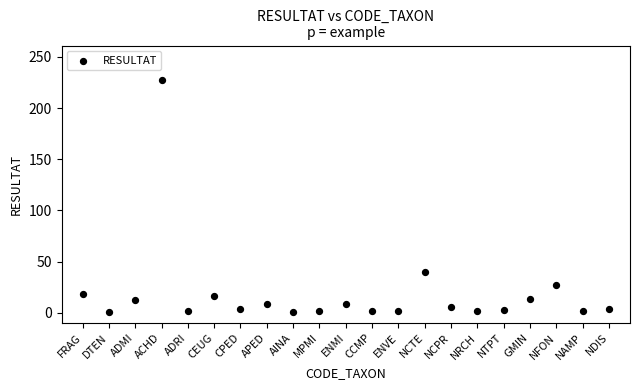

What is the range of Y values (max minus min)?

226